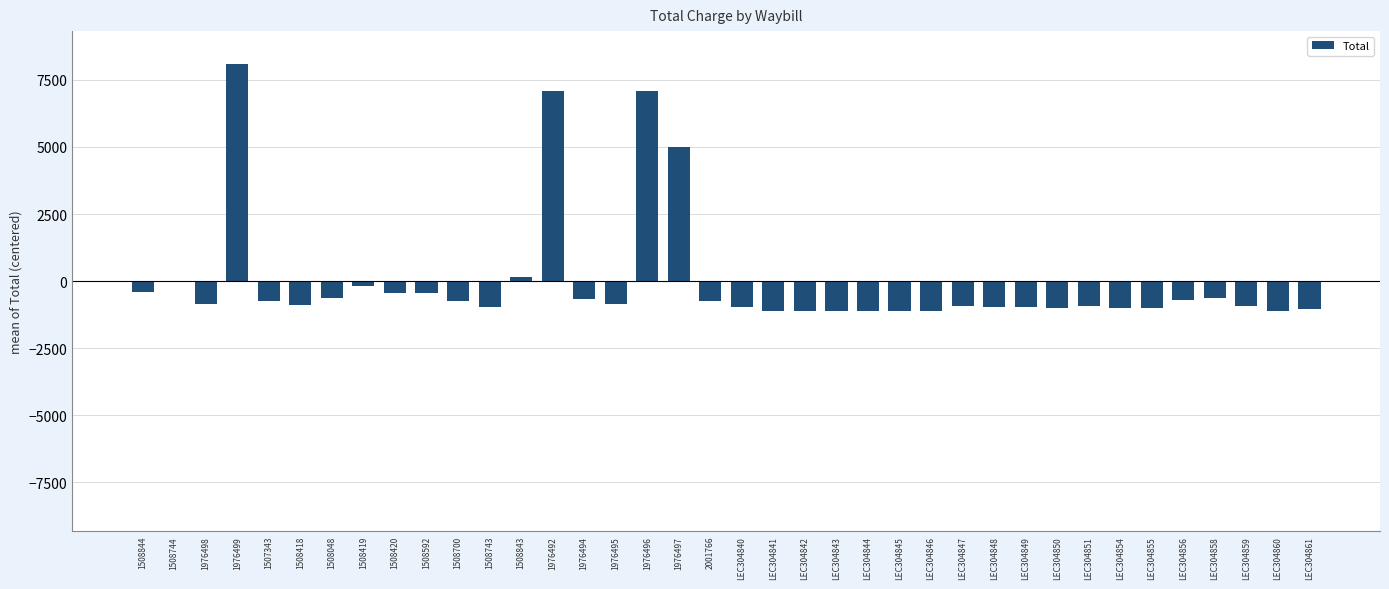

Are the bars horizontal?

No